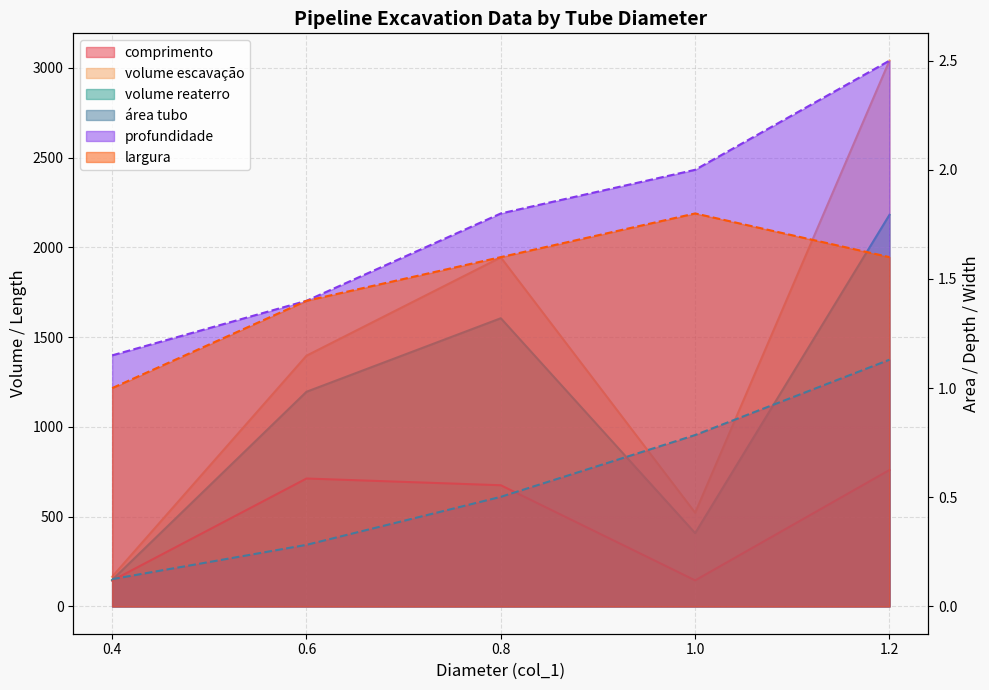

What is the label of the 1st point from the right?

1.2